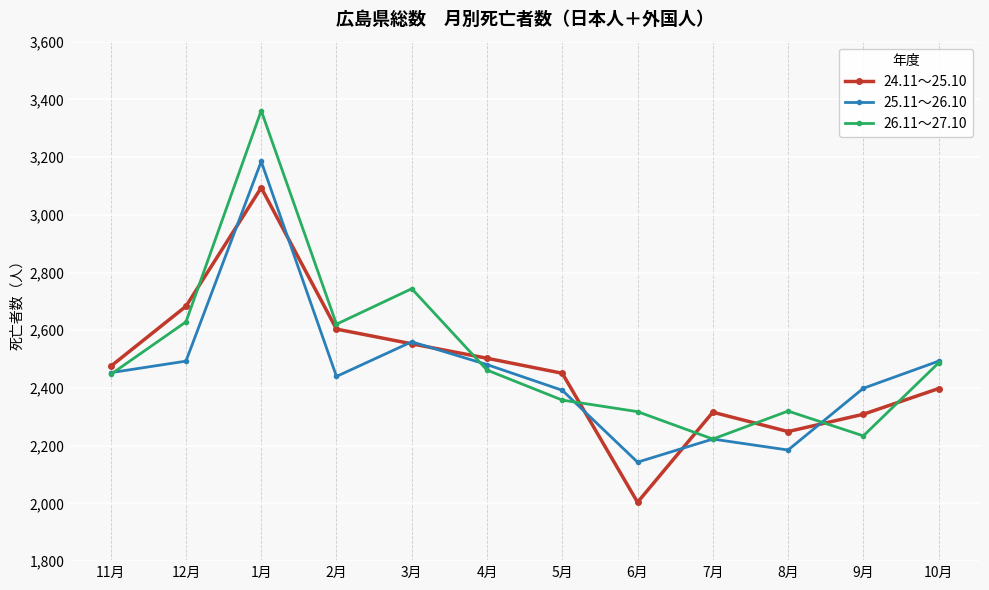

At 6月, list the series in order from largest to smallest.

26.11～27.10, 25.11～26.10, 24.11～25.10